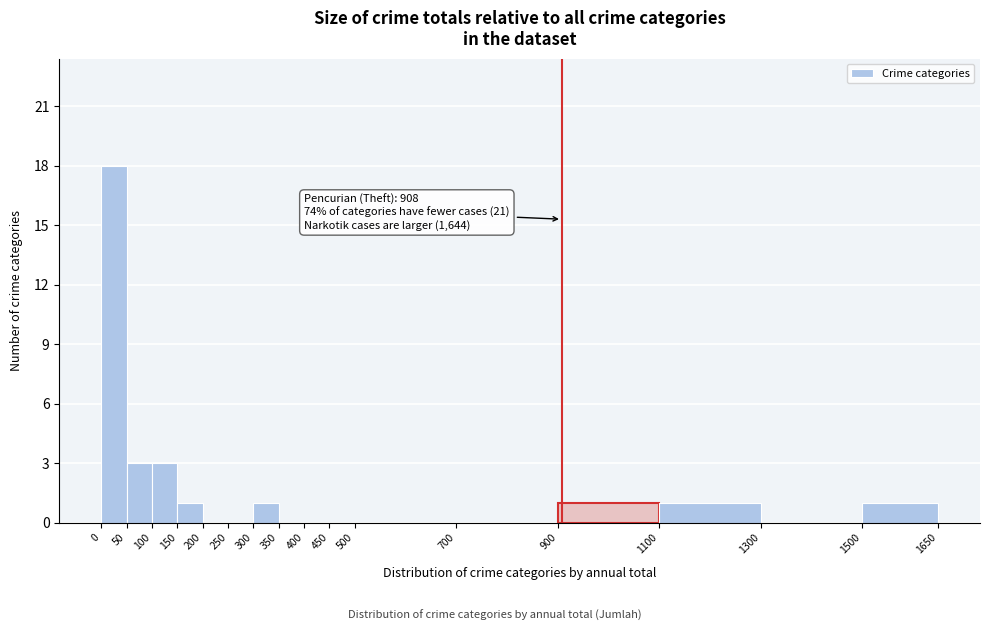

Over which range of the x-axis is the bar tallest?

0 to 50